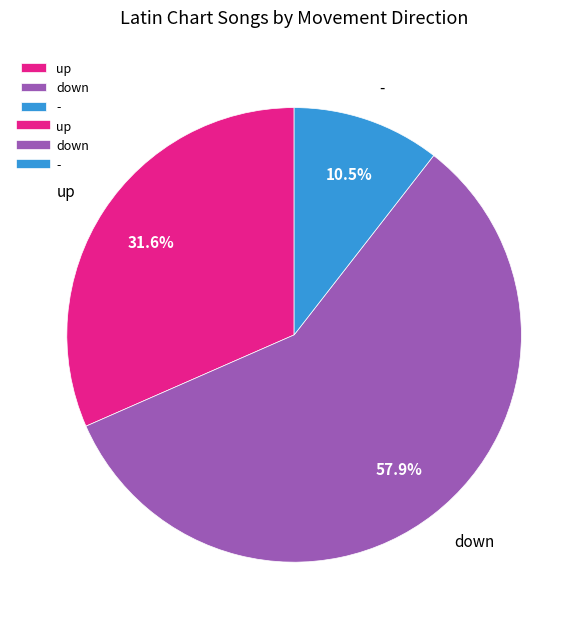

Which slice is the smallest?

-